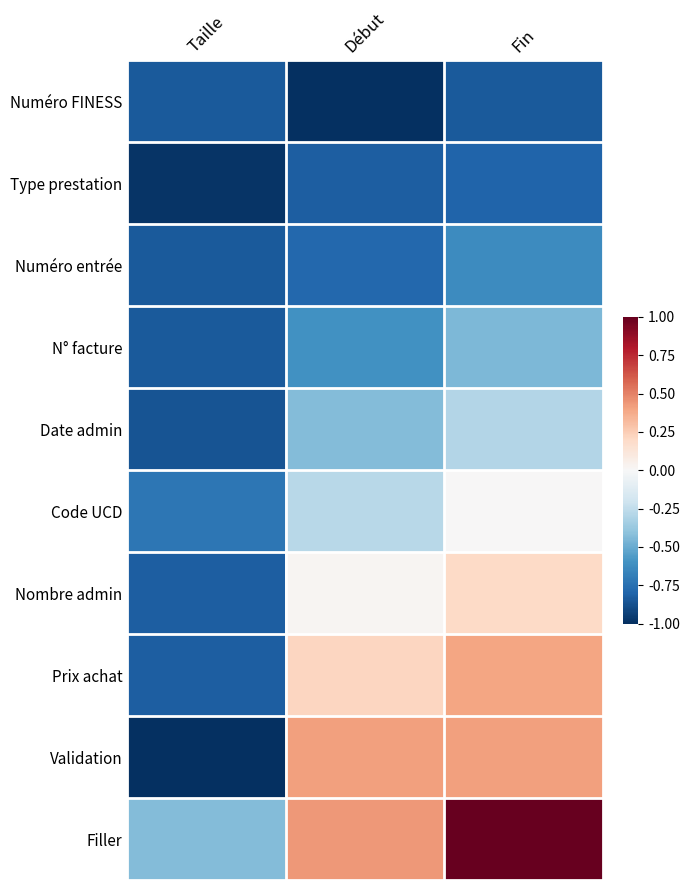

At which category does the chart reach its minimum across all series?

Début